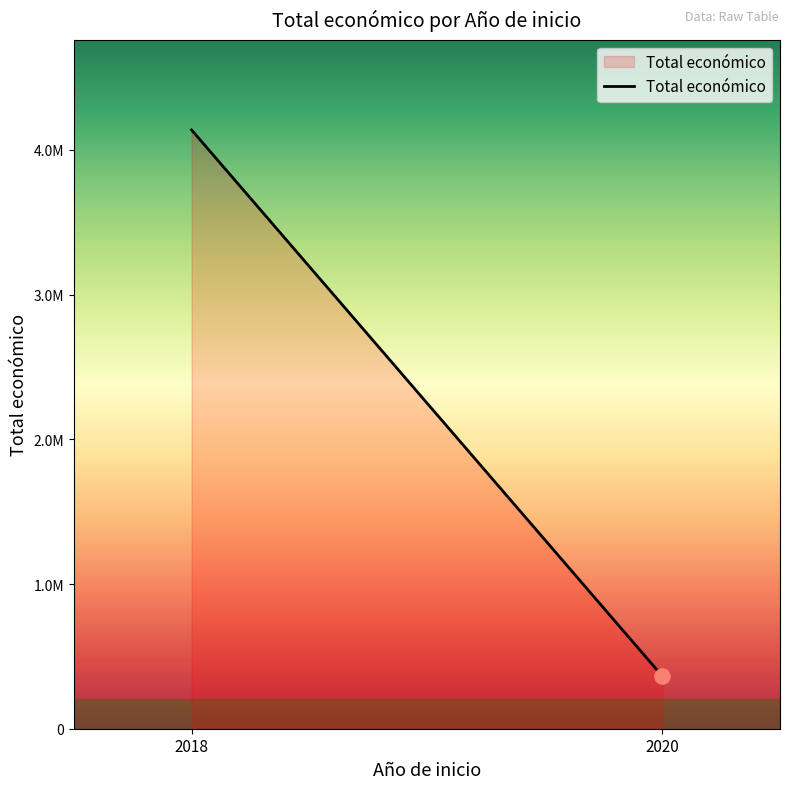

Approximately how many times larger is the value at 2020 compared to 2018?

0.1